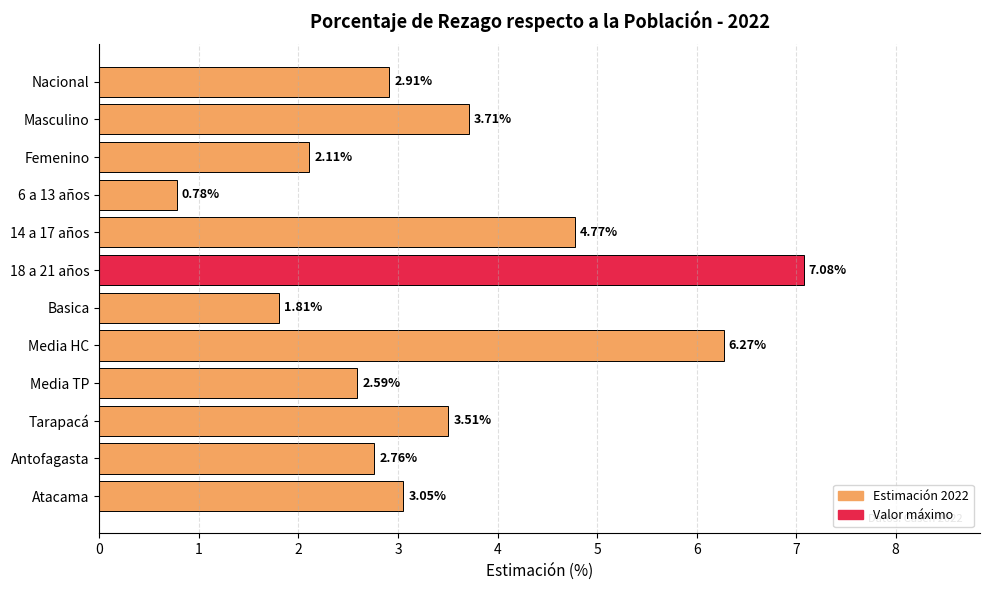

Approximately how many times larger is the value at Basica compared to Media TP?

0.7